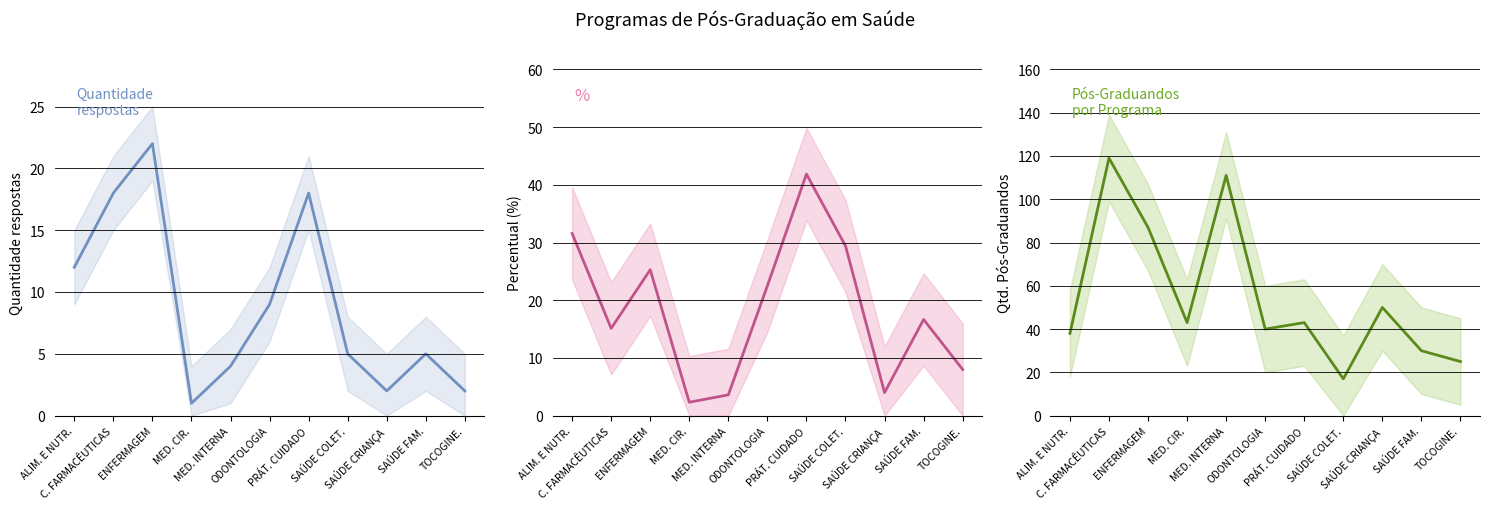

What is the average value of the % series?

18.2